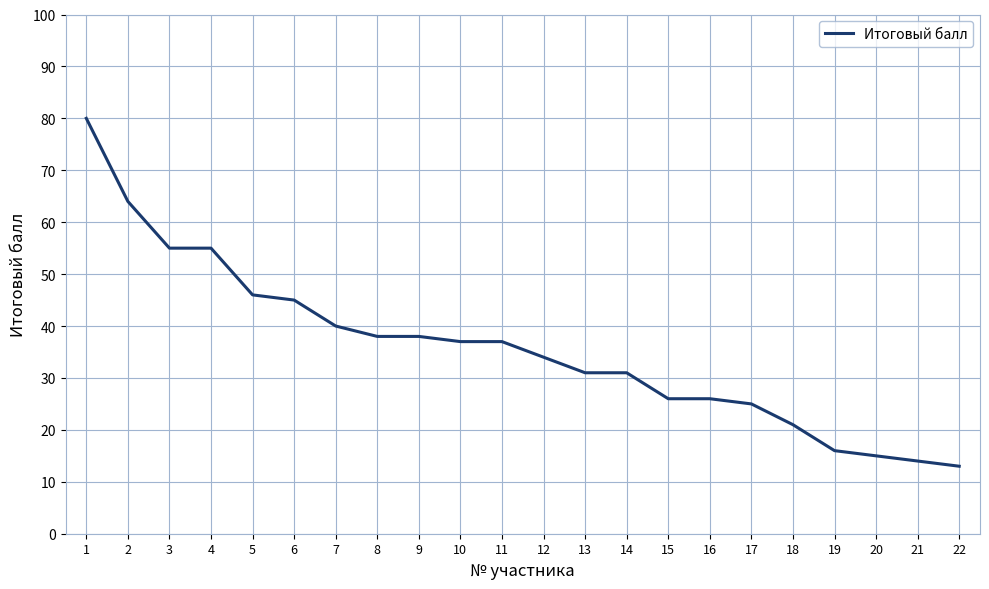

Does the chart have visible grid lines?

Yes